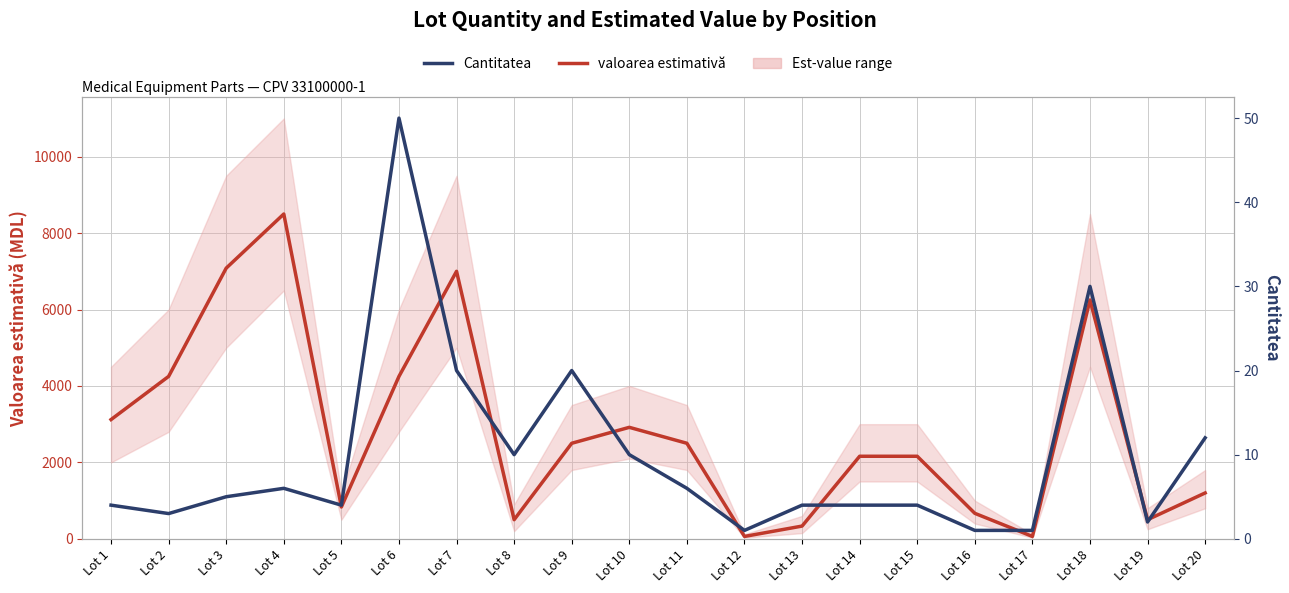

What is the difference between the maximum and minimum values in the Cantitatea series?

49